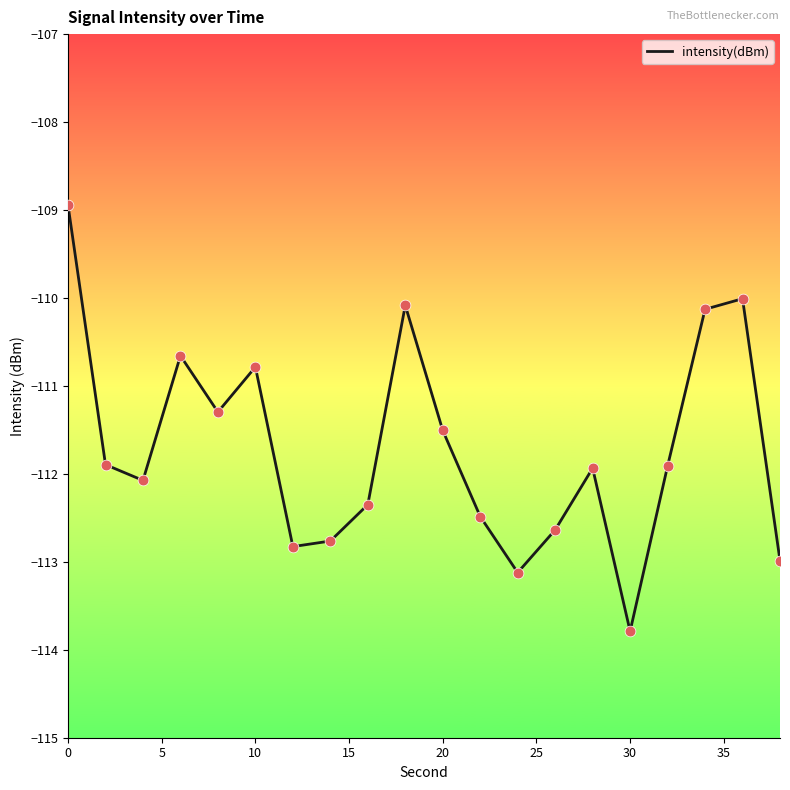

What is the greatest value displayed?

-108.9